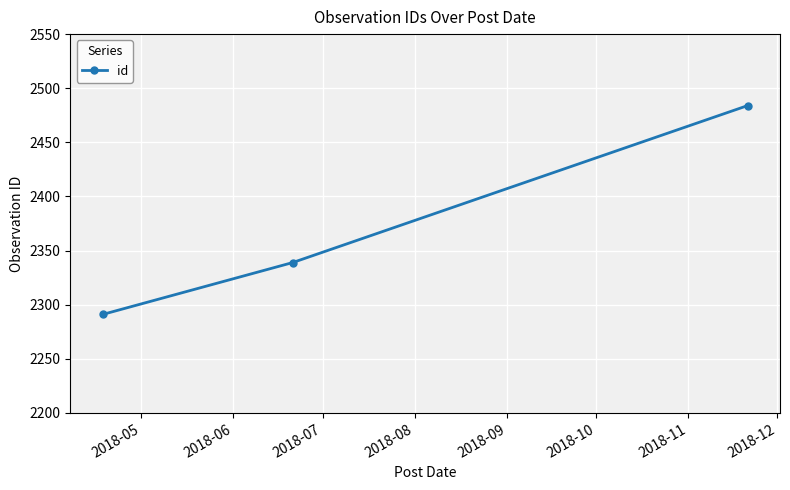

How many lines are shown in the chart?

1